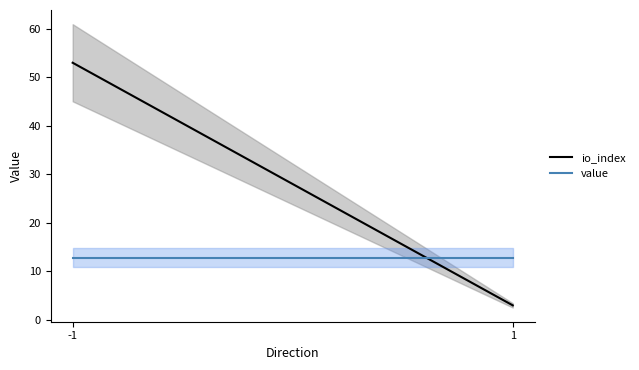

What is the greatest value displayed?

53.0